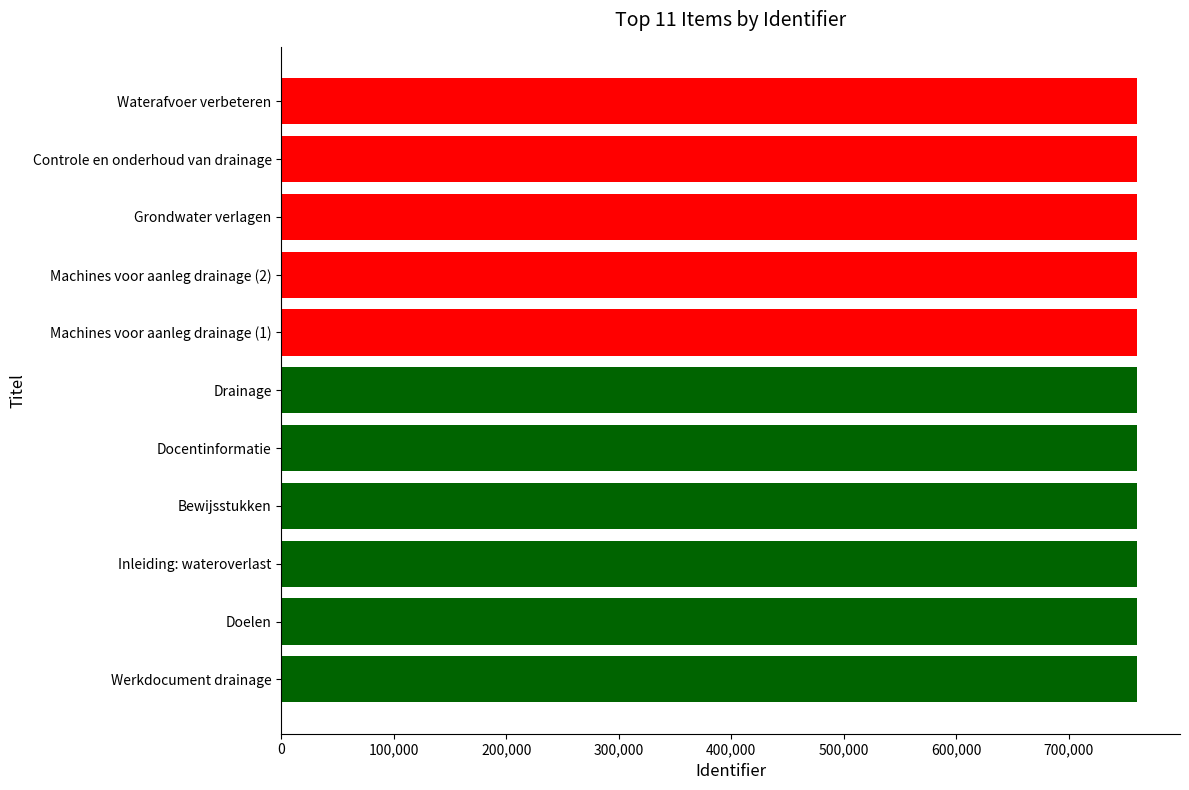

True or false: the data shows 421130 at Inleiding: wateroverlast.

False